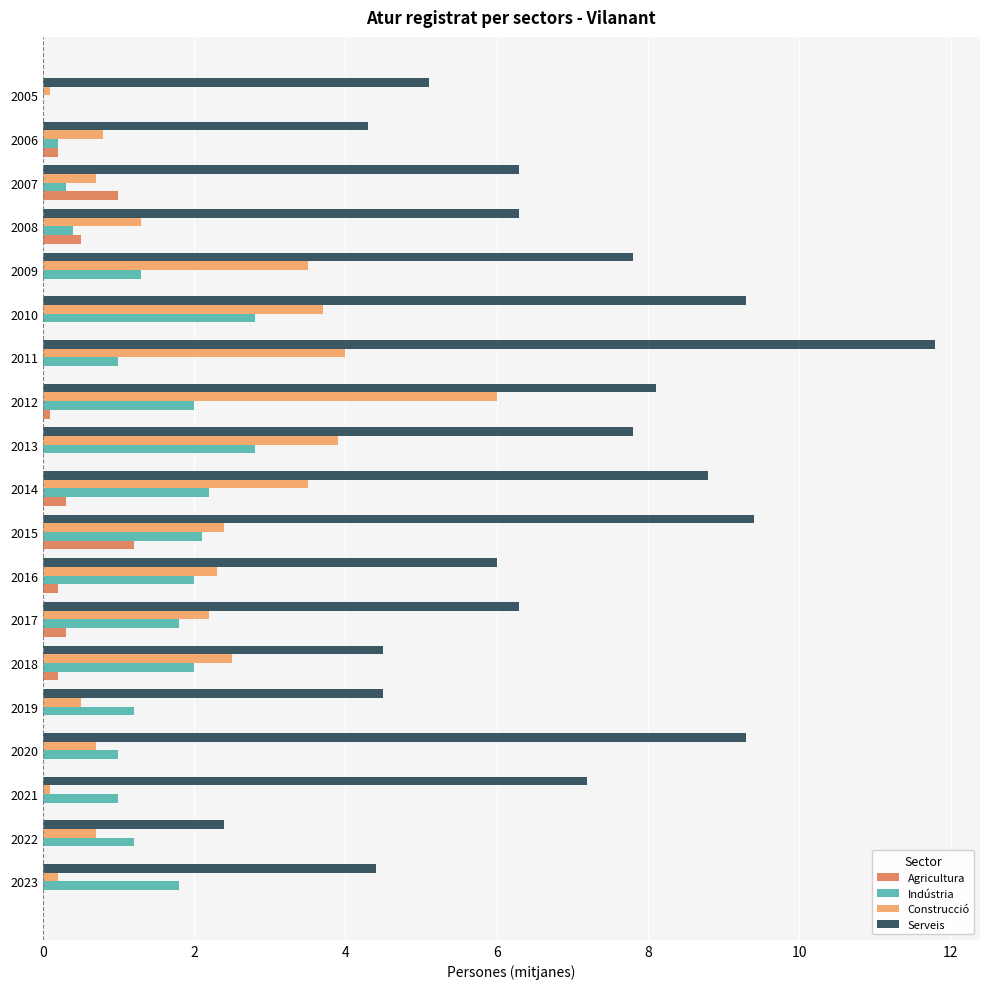

What are all the series names shown in the legend?

Agricultura, Indústria, Construcció, Serveis